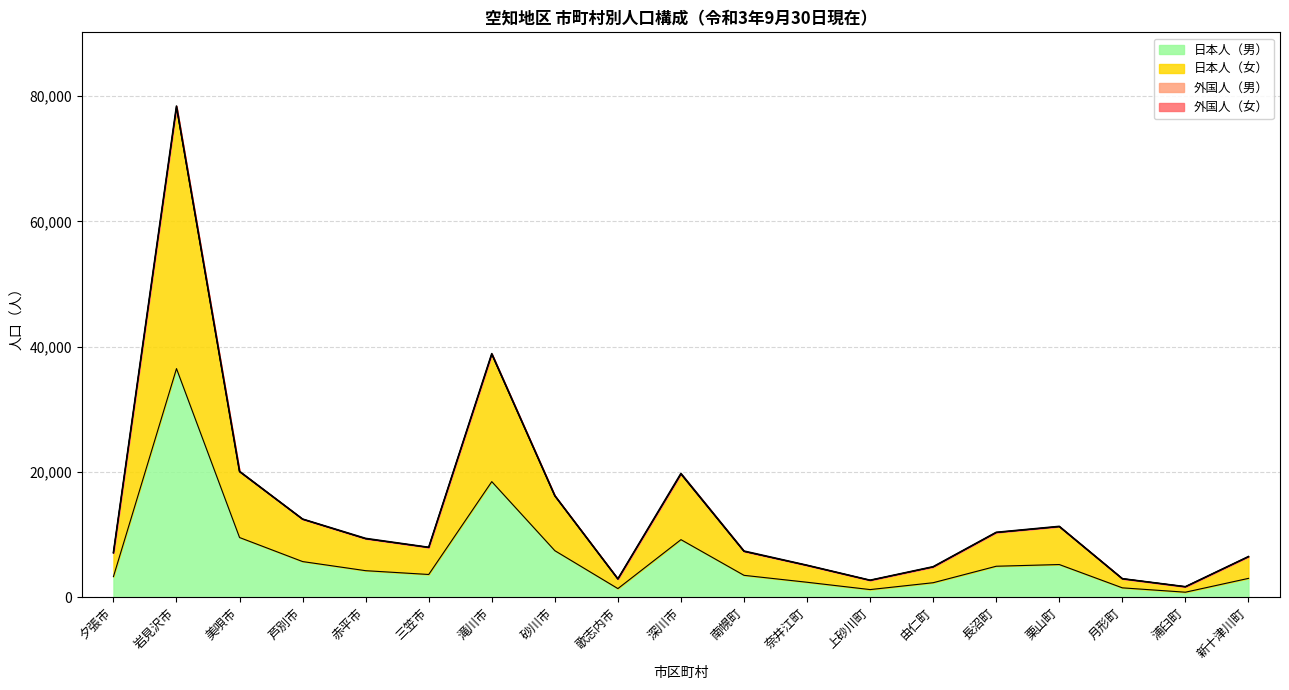

Reading right to left, list all the values displayed in this chart.

日本人（女）: 新十津川町=6491	浦臼町=1688	月形町=2968	栗山町=11305	長沼町=10363	由仁町=4859	上砂川町=2721	奈井江町=5108	南幌町=7341	深川市=19708	歌志内市=2935	砂川市=16213	滝川市=38845	三笠市=7975	赤平市=9371	芦別市=12477	美唄市=20084	岩見沢市=78323	夕張市=7110
日本人（男）: 新十津川町=3027	浦臼町=819	月形町=1515	栗山町=5235	長沼町=4963	由仁町=2334	上砂川町=1238	奈井江町=2407	南幌町=3512	深川市=9207	歌志内市=1395	砂川市=7447	滝川市=18468	三笠市=3648	赤平市=4254	芦別市=5709	美唄市=9546	岩見沢市=36507	夕張市=3308